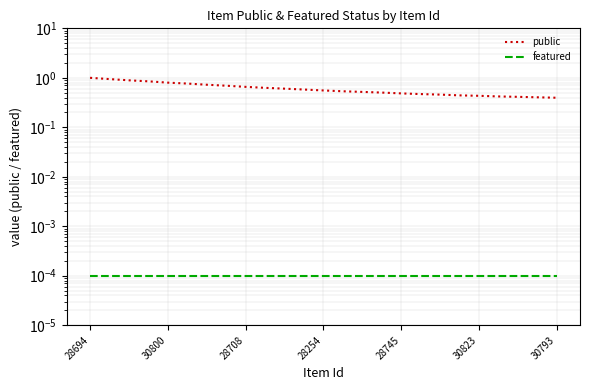

True or false: public and featured intersect in this chart.

False